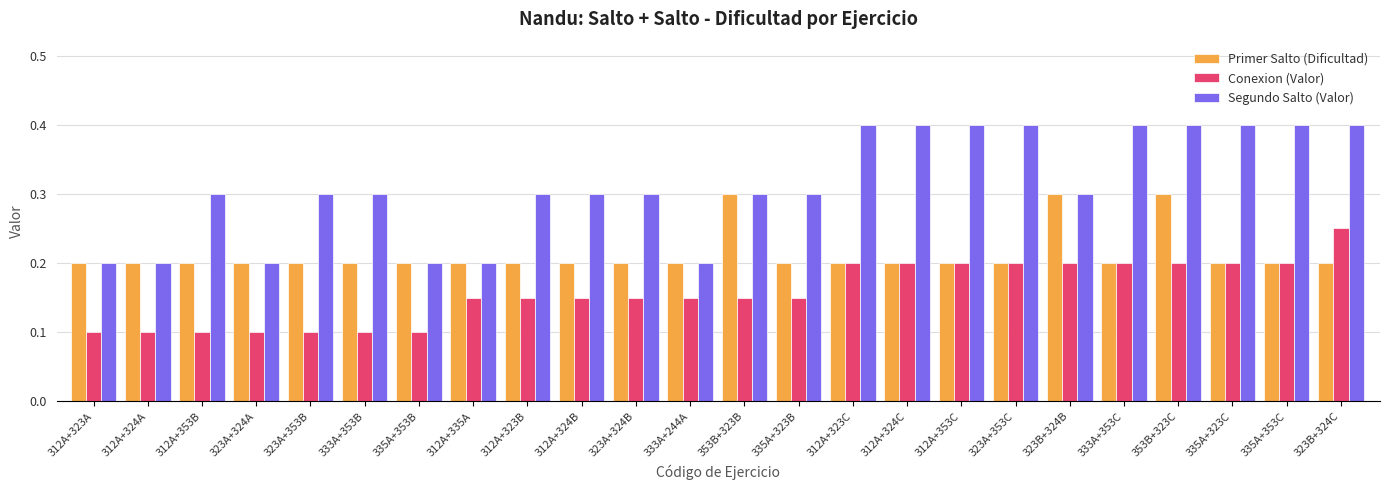

List the series in order of their overall mean, highest first.

Segundo Salto (Valor), Primer Salto (Dificultad), Conexion (Valor)